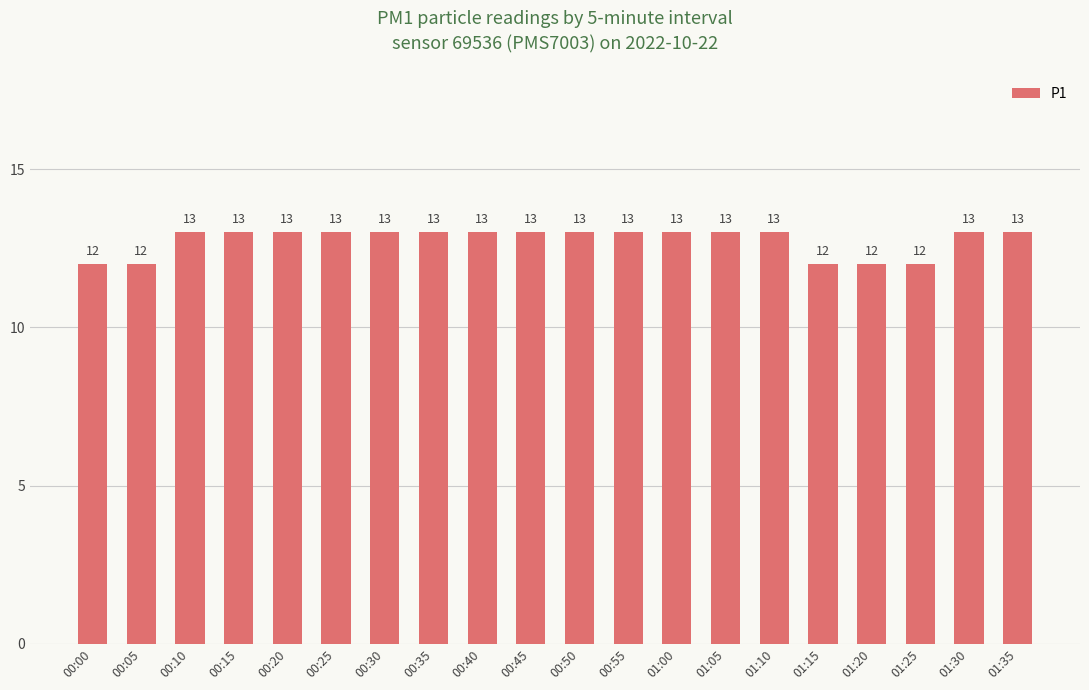

What is the change in value from 00:30 to 01:20?

-1